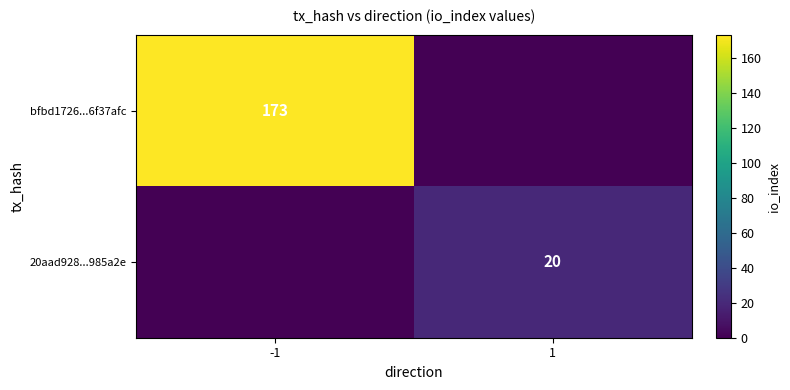

What is the total value across all series at -1?

173